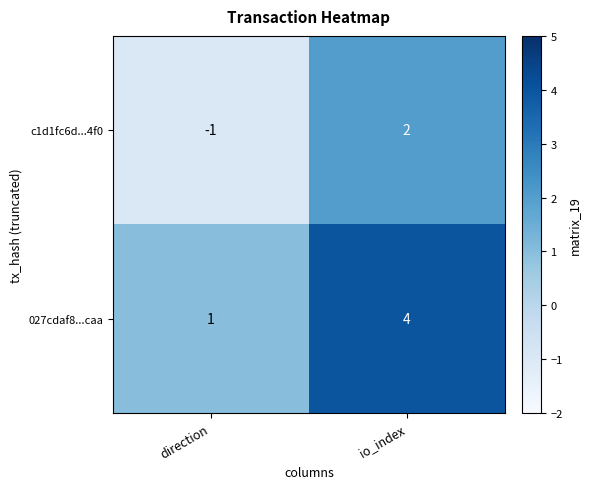

What is the sum of all c1d1fc6d...4f0 values?

1